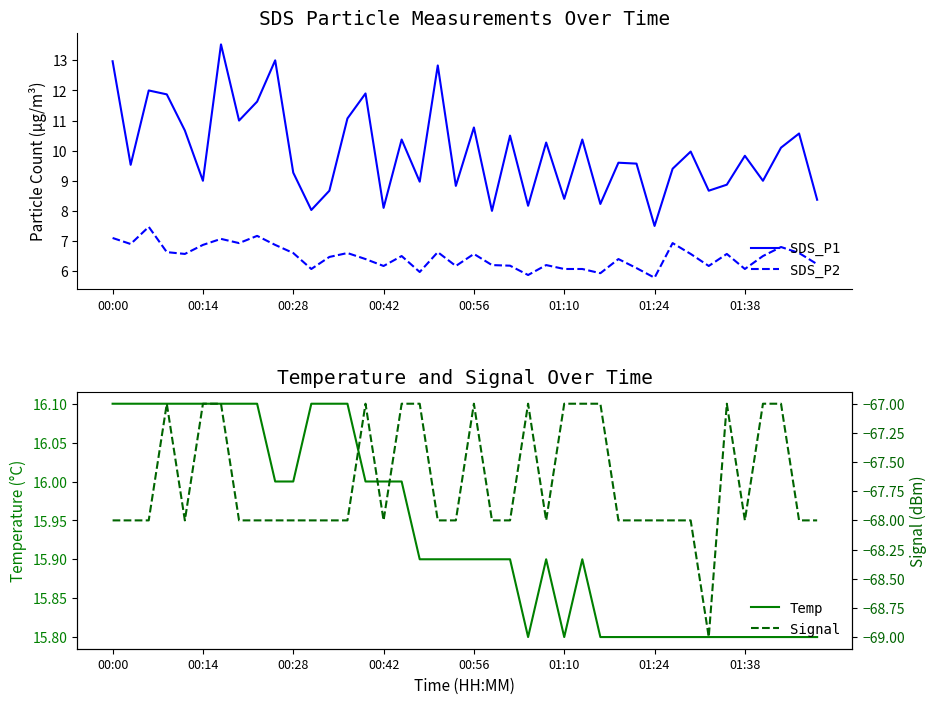

What is the average value of the SDS_P1 series?

10.0